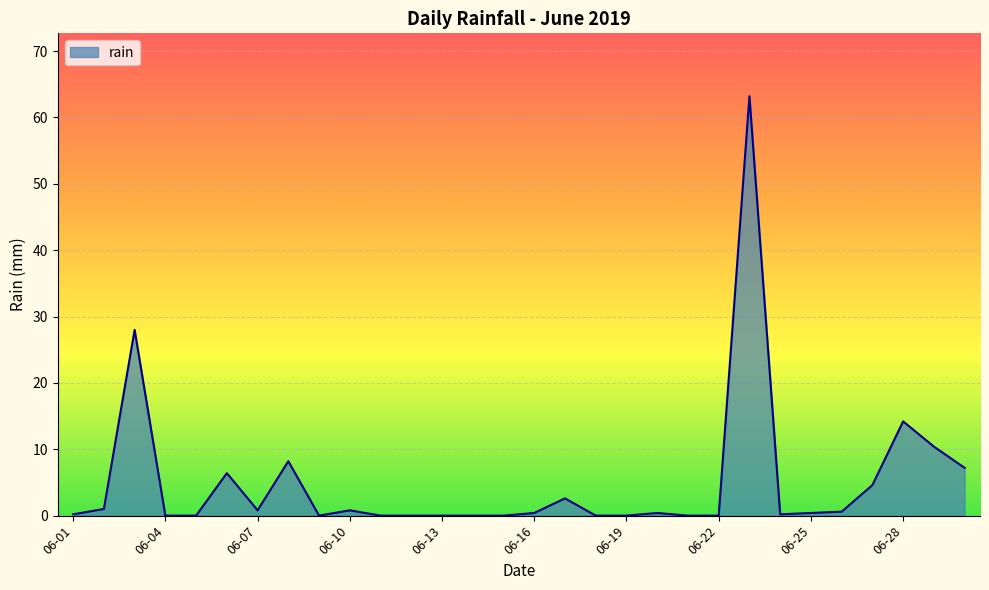

What is the maximum value shown in the chart?

63.2